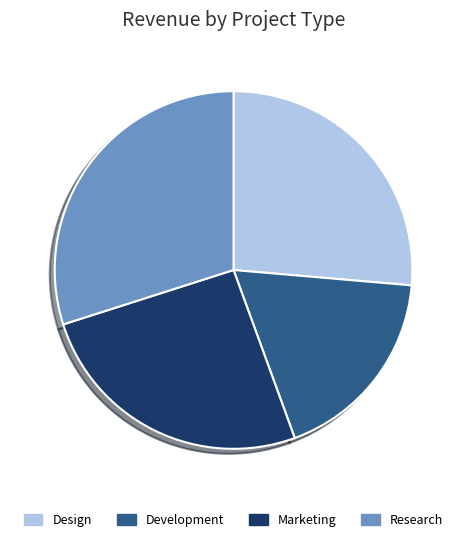

True or false: Marketing accounts for 26% of the total.

True